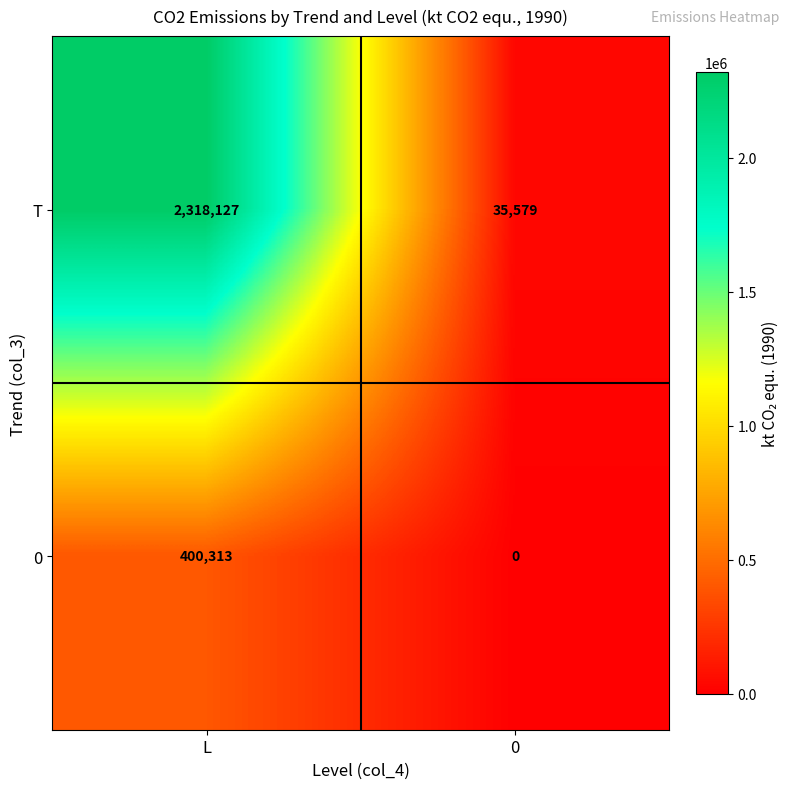

Reading left to right, what are all the values shown in this chart?

T: L=2318127	0=35579
0: L=400313	0=0